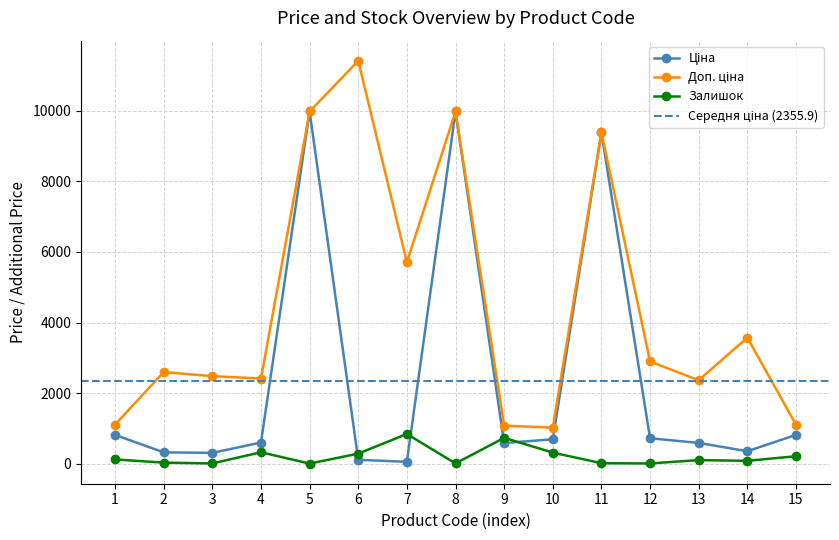

True or false: Залишок has more than 1 interior local peaks.

True